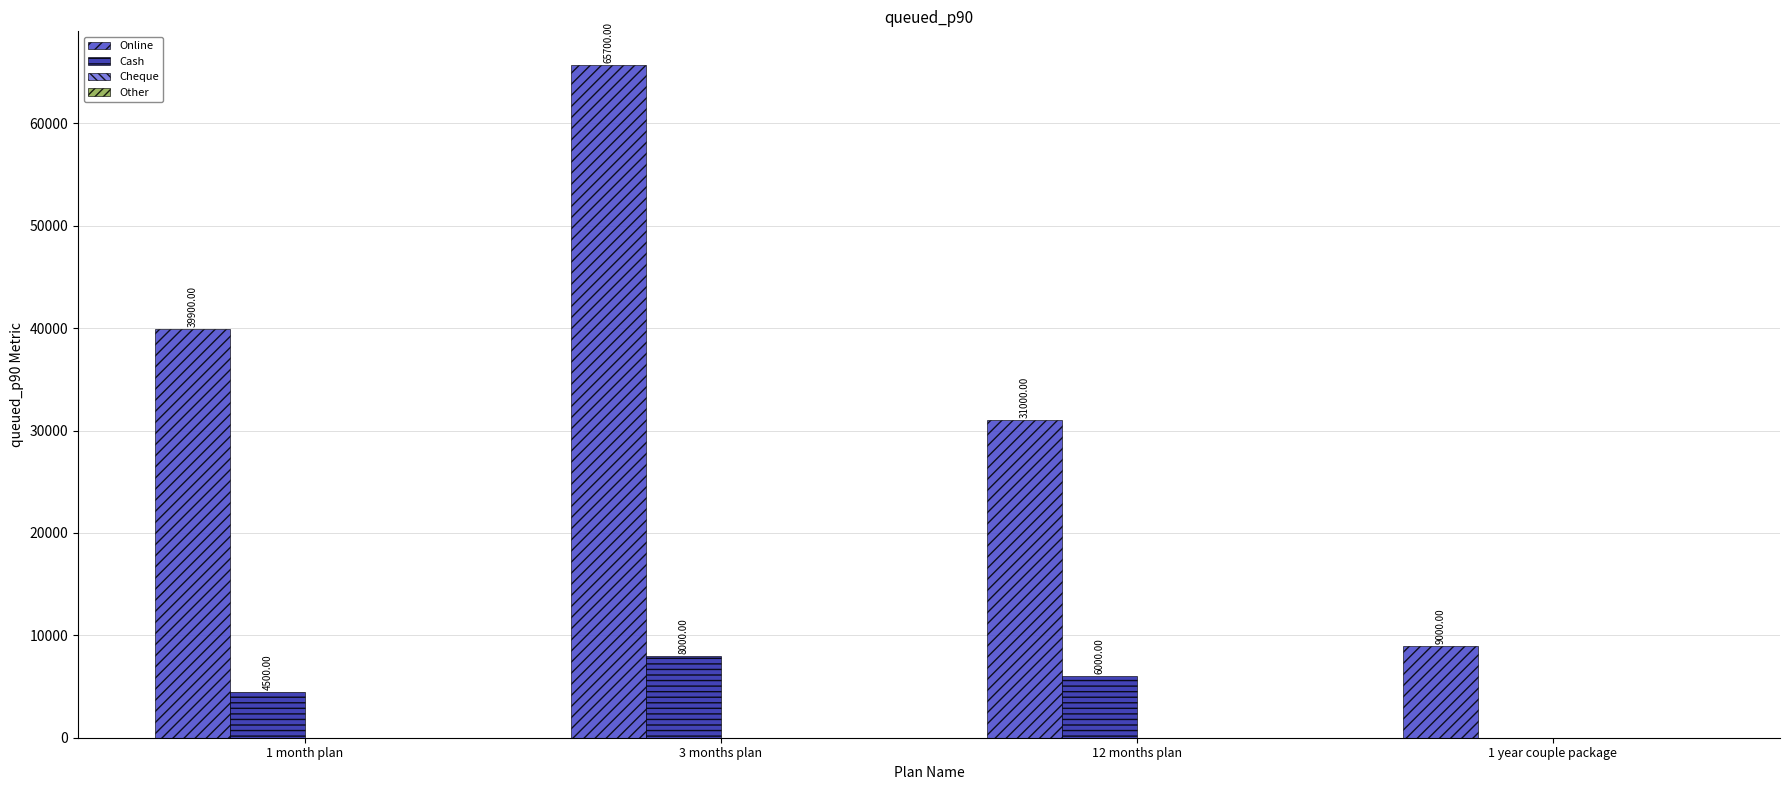

Does the chart contain stacked bars?

No